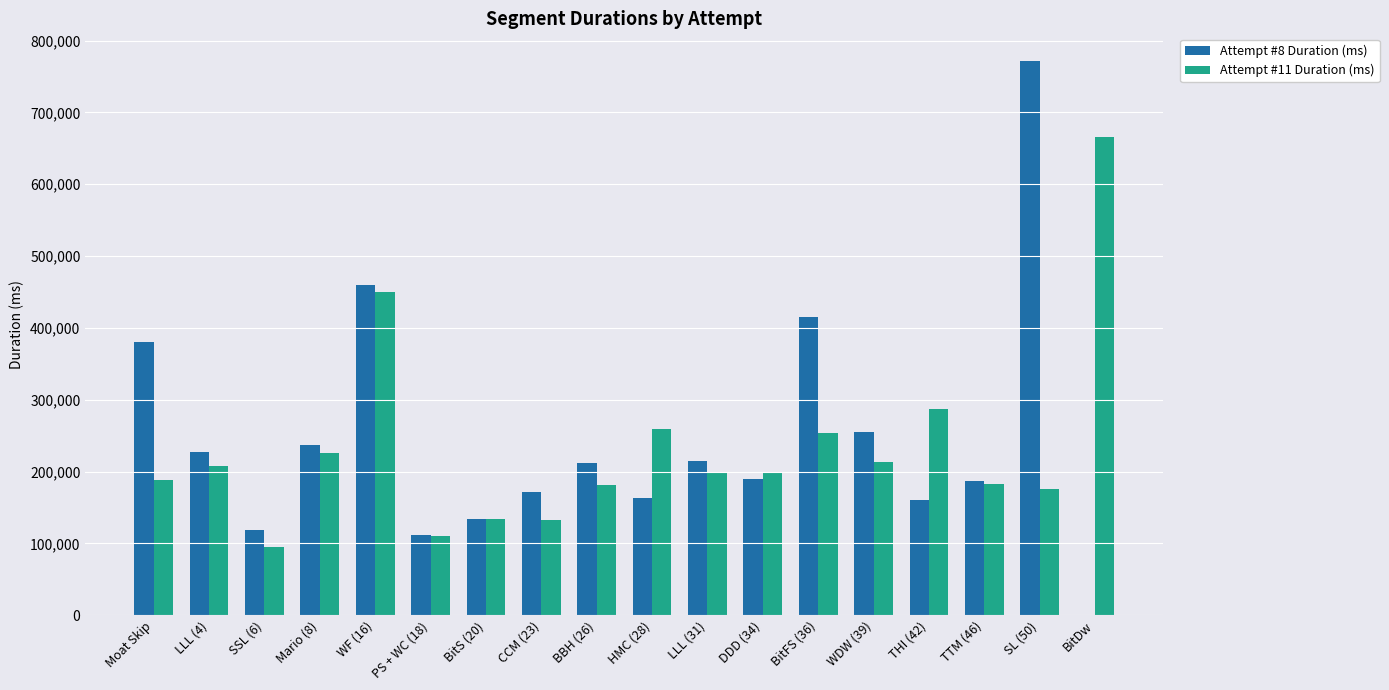

Is it true that Attempt #11 Duration (ms) equals 147494 at SSL (6)?

False